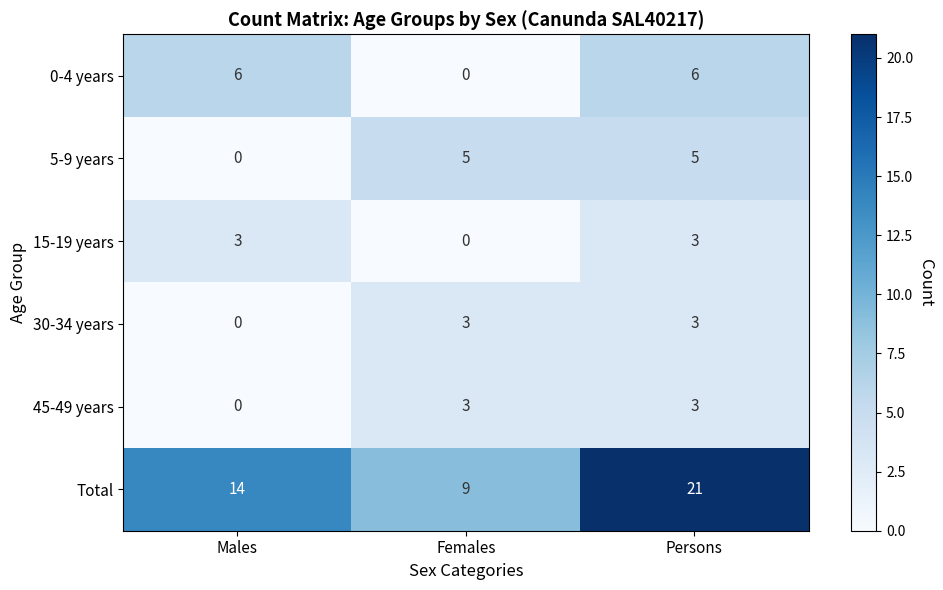

Which series changed the most between Females and Persons?

Total